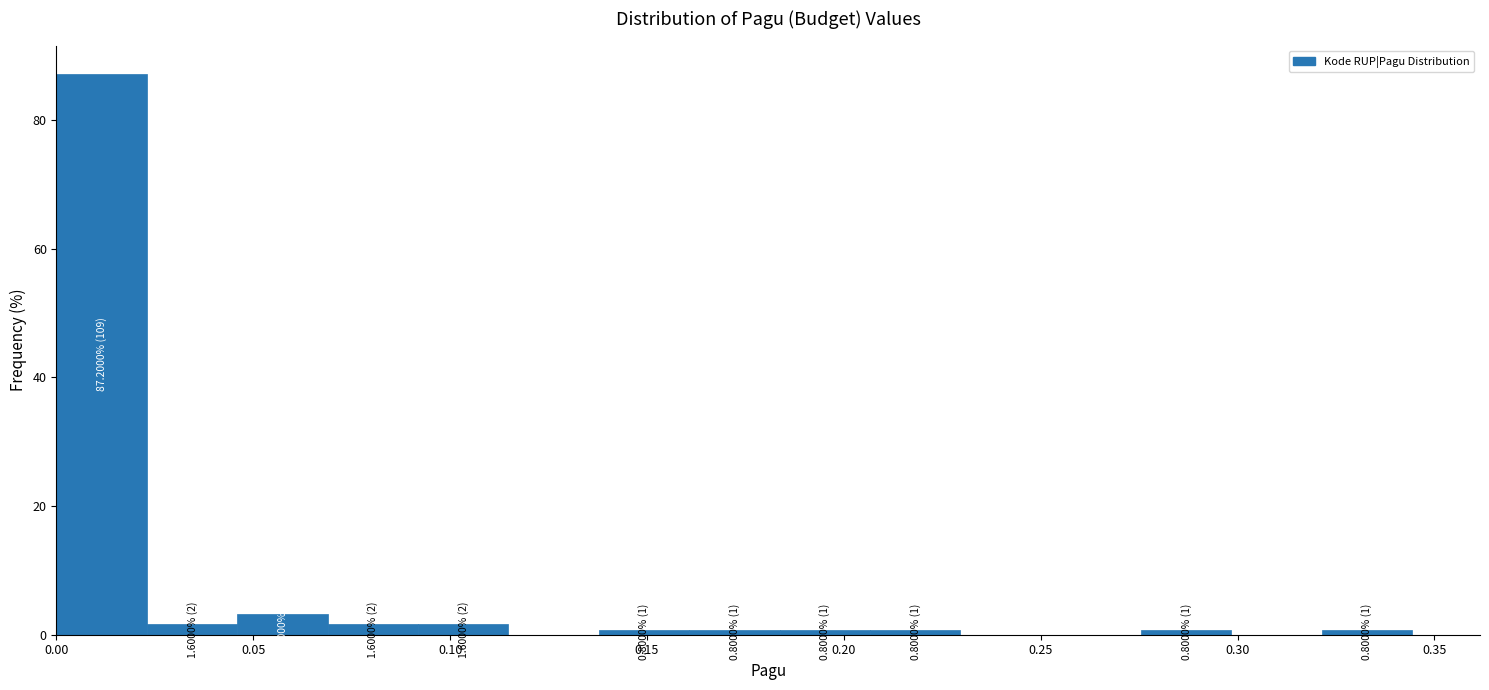

Over which range of the x-axis is the bar tallest?

0.000 to 0.025